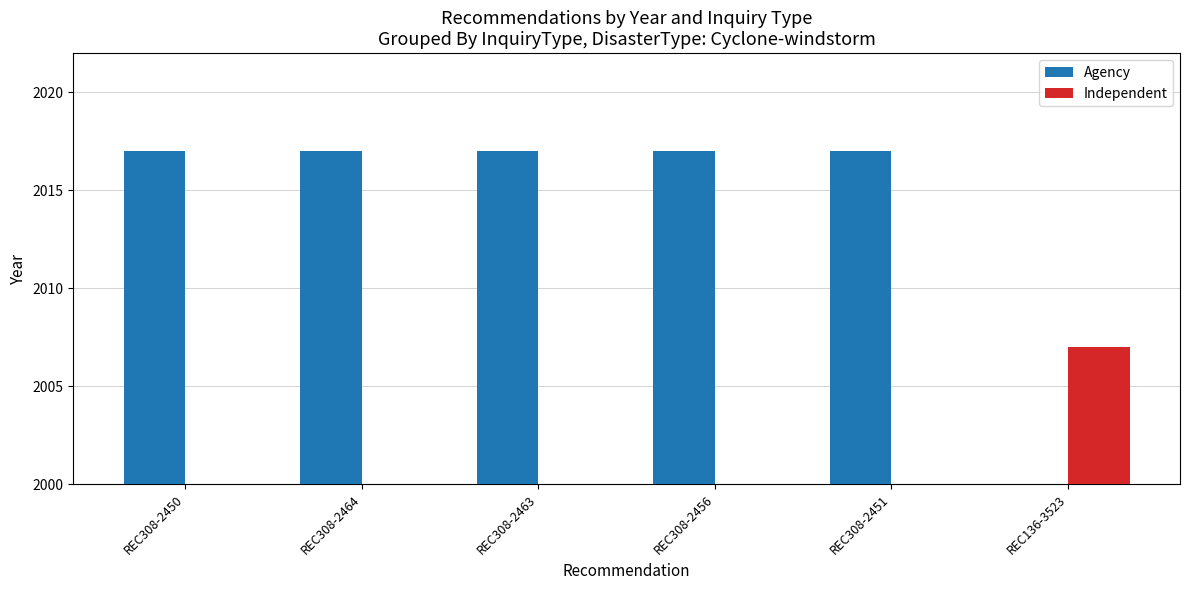

What is the label of the 2nd bar from the left?

REC308-2464